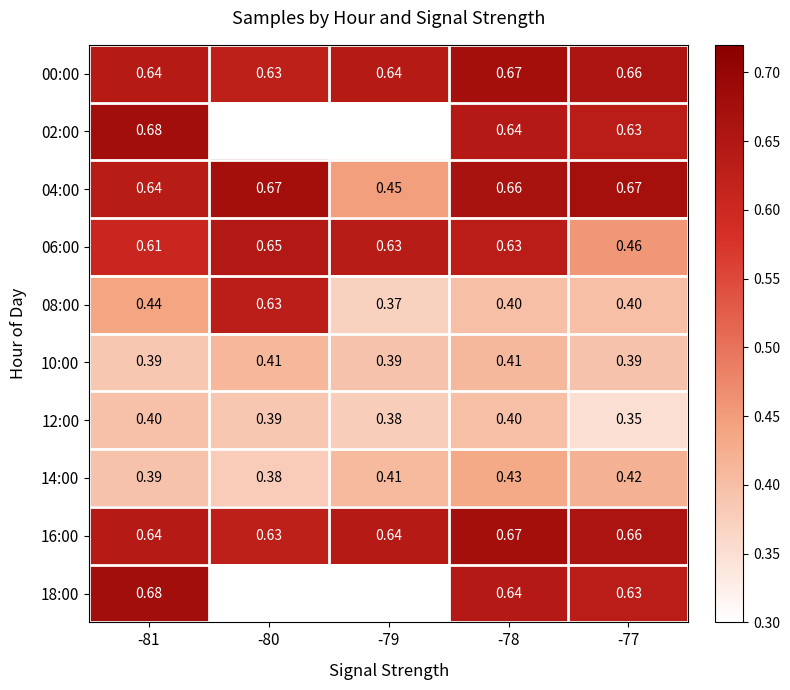

How many data points does each series have?

5